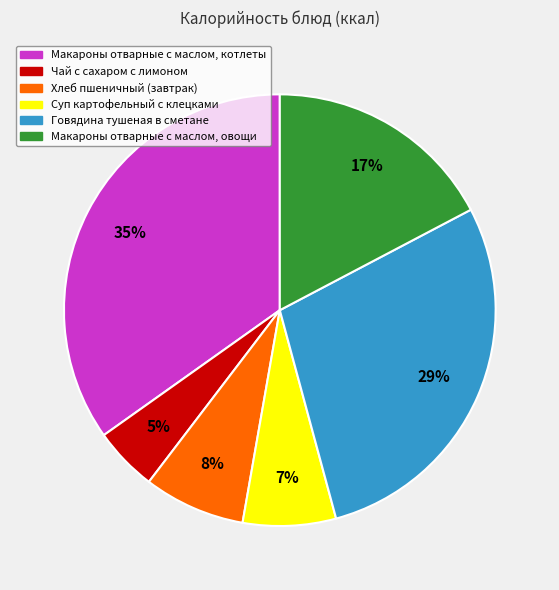

How many segments does this pie chart have?

6